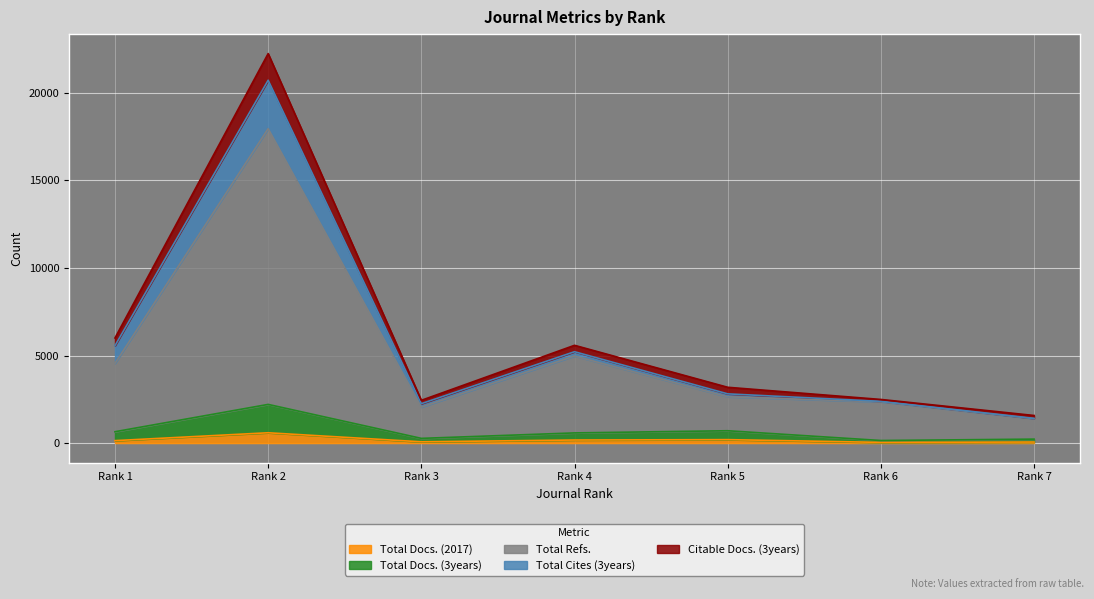

Does the chart display data point markers on the line(s)?

No